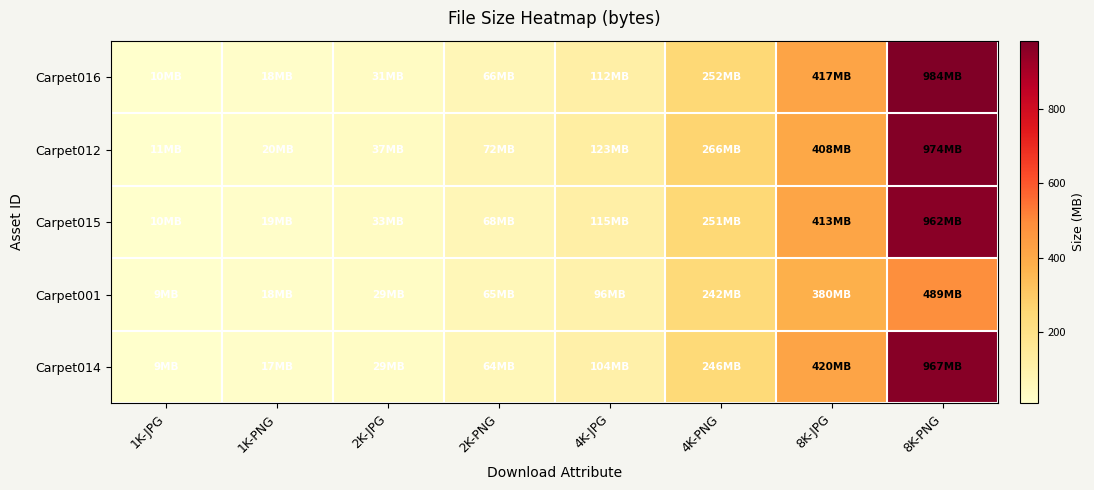

Which category has the lowest value across all series?

1K-JPG